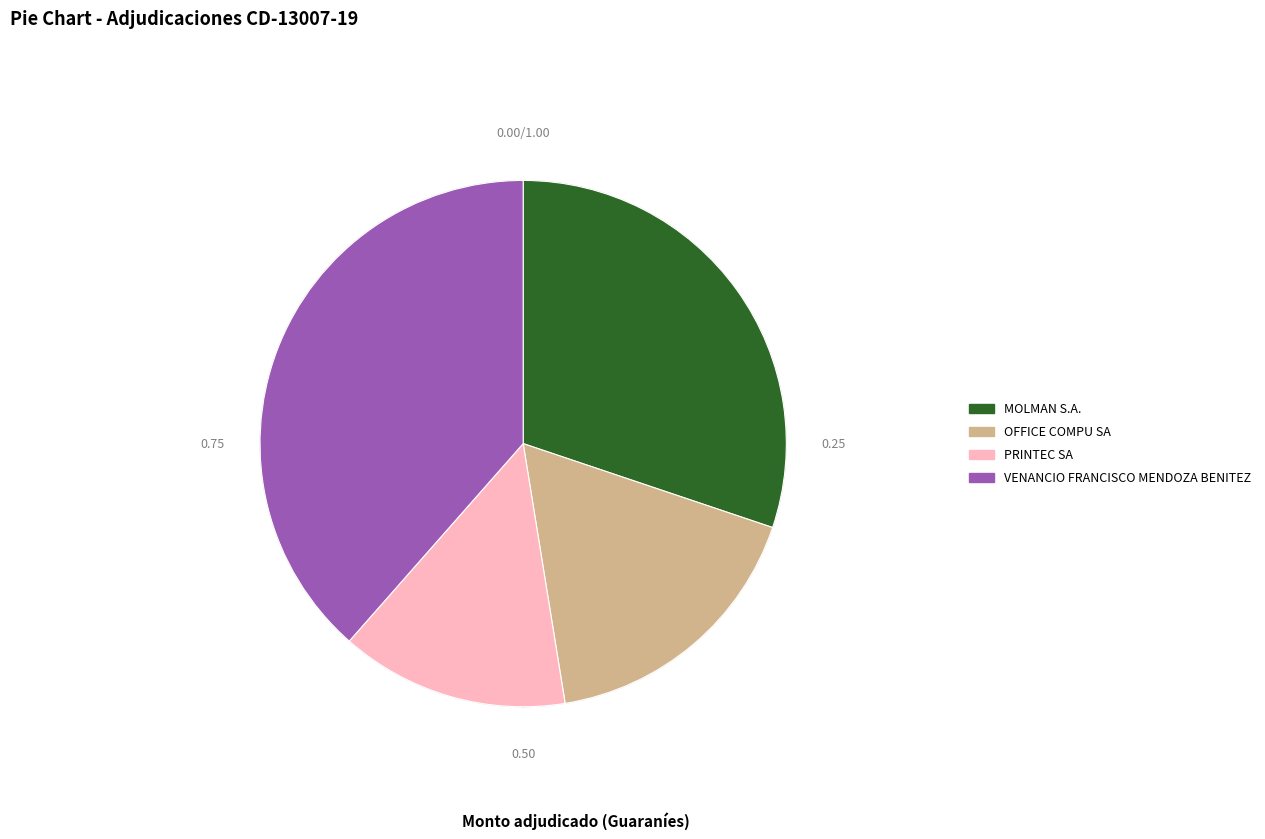

Which has a higher value, PRINTEC SA or VENANCIO FRANCISCO MENDOZA BENITEZ?

VENANCIO FRANCISCO MENDOZA BENITEZ